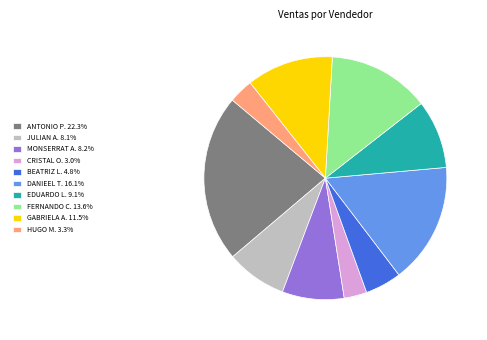

Is the sum of MONSERRAT A. 8.2% and GABRIELA A. 11.5% greater than half?

No